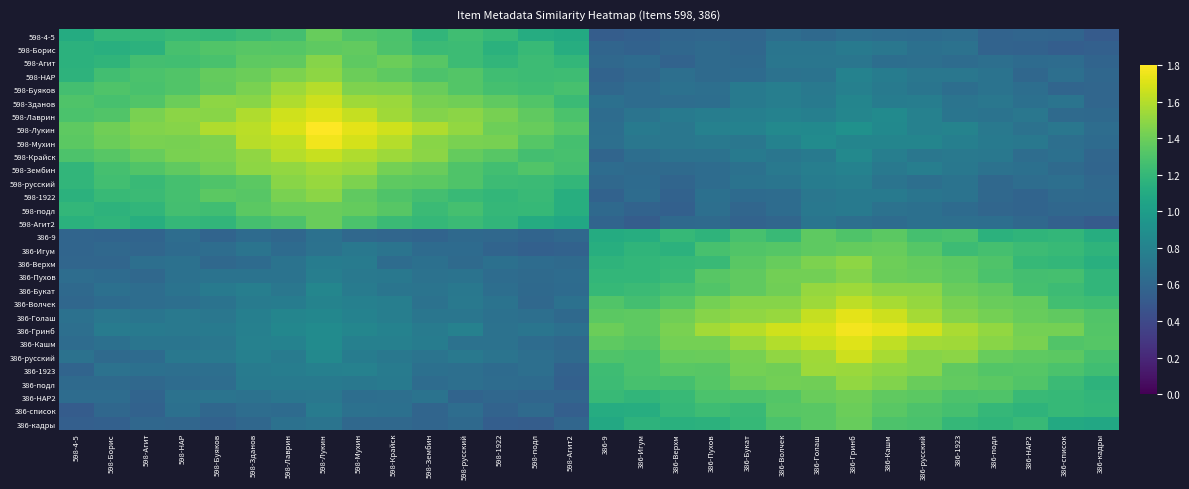

Reading left to right, list all the values displayed in this chart.

598-4-5: 598-4-5=1.1	598-Борис=1.2	598-Агит=1.2	598-НАР=1.2	598-Буяков=1.2	598-Зданов=1.2	598-Лаврин=1.3	598-Лукин=1.4	598-Мухин=1.3	598-Крайск=1.3	598-Зембин=1.2	598-русский=1.2	598-1922=1.2	598-подл=1.1	598-Агит2=1.1	386-9=0.5	386-Игум=0.6	386-Верхм=0.6	386-Пухов=0.6	386-Букат=0.6	386-Волчек=0.6	386-Голаш=0.6	386-Гринб=0.7	386-Кашм=0.6	386-русский=0.6	386-1923=0.6	386-подл=0.6	386-НАР2=0.6	386-список=0.6	386-кадры=0.5
598-Борис: 598-4-5=1.2	598-Борис=1.1	598-Агит=1.2	598-НАР=1.3	598-Буяков=1.3	598-Зданов=1.3	598-Лаврин=1.3	598-Лукин=1.4	598-Мухин=1.4	598-Крайск=1.3	598-Зембин=1.2	598-русский=1.2	598-1922=1.2	598-подл=1.2	598-Агит2=1.1	386-9=0.6	386-Игум=0.6	386-Верхм=0.6	386-Пухов=0.6	386-Букат=0.6	386-Волчек=0.7	386-Голаш=0.7	386-Гринб=0.7	386-Кашм=0.7	386-русский=0.7	386-1923=0.7	386-подл=0.6	386-НАР2=0.6	386-список=0.5	386-кадры=0.6
598-Агит: 598-4-5=1.2	598-Борис=1.2	598-Агит=1.3	598-НАР=1.3	598-Буяков=1.3	598-Зданов=1.4	598-Лаврин=1.4	598-Лукин=1.5	598-Мухин=1.4	598-Крайск=1.4	598-Зембин=1.3	598-русский=1.2	598-1922=1.2	598-подл=1.2	598-Агит2=1.2	386-9=0.6	386-Игум=0.6	386-Верхм=0.6	386-Пухов=0.6	386-Букат=0.6	386-Волчек=0.7	386-Голаш=0.7	386-Гринб=0.7	386-Кашм=0.7	386-русский=0.7	386-1923=0.6	386-подл=0.7	386-НАР2=0.6	386-список=0.6	386-кадры=0.6
598-НАР: 598-4-5=1.2	598-Борис=1.3	598-Агит=1.3	598-НАР=1.3	598-Буяков=1.4	598-Зданов=1.4	598-Лаврин=1.4	598-Лукин=1.5	598-Мухин=1.4	598-Крайск=1.4	598-Зембин=1.3	598-русский=1.3	598-1922=1.2	598-подл=1.2	598-Агит2=1.2	386-9=0.6	386-Игум=0.6	386-Верхм=0.7	386-Пухов=0.6	386-Букат=0.6	386-Волчек=0.7	386-Голаш=0.7	386-Гринб=0.8	386-Кашм=0.8	386-русский=0.7	386-1923=0.7	386-подл=0.7	386-НАР2=0.6	386-список=0.7	386-кадры=0.6
598-Буяков: 598-4-5=1.3	598-Борис=1.3	598-Агит=1.3	598-НАР=1.3	598-Буяков=1.4	598-Зданов=1.4	598-Лаврин=1.5	598-Лукин=1.6	598-Мухин=1.5	598-Крайск=1.4	598-Зембин=1.4	598-русский=1.3	598-1922=1.3	598-подл=1.2	598-Агит2=1.3	386-9=0.6	386-Игум=0.6	386-Верхм=0.7	386-Пухов=0.7	386-Букат=0.7	386-Волчек=0.8	386-Голаш=0.7	386-Гринб=0.8	386-Кашм=0.7	386-русский=0.7	386-1923=0.7	386-подл=0.7	386-НАР2=0.7	386-список=0.6	386-кадры=0.6
598-Зданов: 598-4-5=1.3	598-Борис=1.3	598-Агит=1.3	598-НАР=1.4	598-Буяков=1.5	598-Зданов=1.5	598-Лаврин=1.6	598-Лукин=1.7	598-Мухин=1.5	598-Крайск=1.5	598-Зембин=1.4	598-русский=1.4	598-1922=1.4	598-подл=1.3	598-Агит2=1.2	386-9=0.7	386-Игум=0.6	386-Верхм=0.6	386-Пухов=0.7	386-Букат=0.7	386-Волчек=0.8	386-Голаш=0.7	386-Гринб=0.8	386-Кашм=0.8	386-русский=0.8	386-1923=0.7	386-подл=0.7	386-НАР2=0.7	386-список=0.7	386-кадры=0.6
598-Лаврин: 598-4-5=1.3	598-Борис=1.3	598-Агит=1.4	598-НАР=1.5	598-Буяков=1.5	598-Зданов=1.6	598-Лаврин=1.7	598-Лукин=1.7	598-Мухин=1.6	598-Крайск=1.5	598-Зембин=1.5	598-русский=1.5	598-1922=1.4	598-подл=1.4	598-Агит2=1.3	386-9=0.6	386-Игум=0.7	386-Верхм=0.7	386-Пухов=0.8	386-Букат=0.8	386-Волчек=0.8	386-Голаш=0.8	386-Гринб=0.8	386-Кашм=0.9	386-русский=0.8	386-1923=0.7	386-подл=0.7	386-НАР2=0.7	386-список=0.6	386-кадры=0.6
598-Лукин: 598-4-5=1.4	598-Борис=1.4	598-Агит=1.5	598-НАР=1.5	598-Буяков=1.6	598-Зданов=1.6	598-Лаврин=1.7	598-Лукин=1.8	598-Мухин=1.7	598-Крайск=1.7	598-Зембин=1.6	598-русский=1.5	598-1922=1.4	598-подл=1.4	598-Агит2=1.3	386-9=0.6	386-Игум=0.7	386-Верхм=0.7	386-Пухов=0.8	386-Букат=0.8	386-Волчек=0.8	386-Голаш=0.9	386-Гринб=0.9	386-Кашм=0.9	386-русский=0.8	386-1923=0.8	386-подл=0.7	386-НАР2=0.7	386-список=0.7	386-кадры=0.6
598-Мухин: 598-4-5=1.3	598-Борис=1.4	598-Агит=1.4	598-НАР=1.4	598-Буяков=1.5	598-Зданов=1.6	598-Лаврин=1.6	598-Лукин=1.8	598-Мухин=1.7	598-Крайск=1.6	598-Зембин=1.5	598-русский=1.4	598-1922=1.4	598-подл=1.3	598-Агит2=1.3	386-9=0.7	386-Игум=0.7	386-Верхм=0.7	386-Пухов=0.7	386-Букат=0.7	386-Волчек=0.8	386-Голаш=0.9	386-Гринб=0.8	386-Кашм=0.8	386-русский=0.8	386-1923=0.8	386-подл=0.7	386-НАР2=0.7	386-список=0.7	386-кадры=0.6
598-Крайск: 598-4-5=1.3	598-Борис=1.3	598-Агит=1.4	598-НАР=1.4	598-Буяков=1.4	598-Зданов=1.5	598-Лаврин=1.6	598-Лукин=1.7	598-Мухин=1.6	598-Крайск=1.5	598-Зембин=1.5	598-русский=1.4	598-1922=1.3	598-подл=1.3	598-Агит2=1.3	386-9=0.6	386-Игум=0.6	386-Верхм=0.7	386-Пухов=0.7	386-Букат=0.7	386-Волчек=0.7	386-Голаш=0.7	386-Гринб=0.9	386-Кашм=0.8	386-русский=0.7	386-1923=0.7	386-подл=0.7	386-НАР2=0.6	386-список=0.7	386-кадры=0.6
598-Зембин: 598-4-5=1.2	598-Борис=1.3	598-Агит=1.3	598-НАР=1.4	598-Буяков=1.4	598-Зданов=1.5	598-Лаврин=1.5	598-Лукин=1.5	598-Мухин=1.5	598-Крайск=1.4	598-Зембин=1.4	598-русский=1.3	598-1922=1.3	598-подл=1.3	598-Агит2=1.3	386-9=0.6	386-Игум=0.6	386-Верхм=0.6	386-Пухов=0.6	386-Букат=0.7	386-Волчек=0.7	386-Голаш=0.8	386-Гринб=0.8	386-Кашм=0.7	386-русский=0.8	386-1923=0.7	386-подл=0.7	386-НАР2=0.7	386-список=0.6	386-кадры=0.6
598-русский: 598-4-5=1.2	598-Борис=1.3	598-Агит=1.2	598-НАР=1.3	598-Буяков=1.3	598-Зданов=1.3	598-Лаврин=1.5	598-Лукин=1.5	598-Мухин=1.4	598-Крайск=1.4	598-Зембин=1.3	598-русский=1.3	598-1922=1.2	598-подл=1.2	598-Агит2=1.2	386-9=0.6	386-Игум=0.6	386-Верхм=0.6	386-Пухов=0.6	386-Букат=0.7	386-Волчек=0.7	386-Голаш=0.8	386-Гринб=0.8	386-Кашм=0.7	386-русский=0.7	386-1923=0.7	386-подл=0.6	386-НАР2=0.6	386-список=0.7	386-кадры=0.6
598-1922: 598-4-5=1.2	598-Борис=1.2	598-Агит=1.2	598-НАР=1.3	598-Буяков=1.3	598-Зданов=1.3	598-Лаврин=1.4	598-Лукин=1.5	598-Мухин=1.4	598-Крайск=1.3	598-Зембин=1.3	598-русский=1.2	598-1922=1.2	598-подл=1.2	598-Агит2=1.1	386-9=0.6	386-Игум=0.6	386-Верхм=0.6	386-Пухов=0.7	386-Букат=0.6	386-Волчек=0.6	386-Голаш=0.7	386-Гринб=0.7	386-Кашм=0.7	386-русский=0.7	386-1923=0.7	386-подл=0.6	386-НАР2=0.6	386-список=0.6	386-кадры=0.6
598-подл: 598-4-5=1.2	598-Борис=1.2	598-Агит=1.2	598-НАР=1.3	598-Буяков=1.2	598-Зданов=1.3	598-Лаврин=1.4	598-Лукин=1.4	598-Мухин=1.4	598-Крайск=1.3	598-Зембин=1.2	598-русский=1.3	598-1922=1.2	598-подл=1.2	598-Агит2=1.1	386-9=0.6	386-Игум=0.6	386-Верхм=0.6	386-Пухов=0.7	386-Букат=0.6	386-Волчек=0.6	386-Голаш=0.7	386-Гринб=0.7	386-Кашм=0.7	386-русский=0.7	386-1923=0.6	386-подл=0.6	386-НАР2=0.6	386-список=0.6	386-кадры=0.6
598-Агит2: 598-4-5=1.2	598-Борис=1.2	598-Агит=1.1	598-НАР=1.2	598-Буяков=1.2	598-Зданов=1.3	598-Лаврин=1.3	598-Лукин=1.4	598-Мухин=1.3	598-Крайск=1.2	598-Зембин=1.2	598-русский=1.2	598-1922=1.2	598-подл=1.1	598-Агит2=1.1	386-9=0.6	386-Игум=0.5	386-Верхм=0.6	386-Пухов=0.6	386-Букат=0.6	386-Волчек=0.6	386-Голаш=0.7	386-Гринб=0.7	386-Кашм=0.6	386-русский=0.7	386-1923=0.7	386-подл=0.6	386-НАР2=0.6	386-список=0.6	386-кадры=0.5
386-9: 598-4-5=0.6	598-Борис=0.6	598-Агит=0.6	598-НАР=0.6	598-Буяков=0.6	598-Зданов=0.6	598-Лаврин=0.6	598-Лукин=0.7	598-Мухин=0.6	598-Крайск=0.6	598-Зембин=0.6	598-русский=0.6	598-1922=0.6	598-подл=0.6	598-Агит2=0.6	386-9=1.1	386-Игум=1.1	386-Верхм=1.2	386-Пухов=1.2	386-Букат=1.3	386-Волчек=1.2	386-Голаш=1.4	386-Гринб=1.3	386-Кашм=1.3	386-русский=1.3	386-1923=1.3	386-подл=1.2	386-НАР2=1.2	386-список=1.2	386-кадры=1.1
386-Игум: 598-4-5=0.6	598-Борис=0.6	598-Агит=0.6	598-НАР=0.6	598-Буяков=0.6	598-Зданов=0.7	598-Лаврин=0.6	598-Лукин=0.7	598-Мухин=0.7	598-Крайск=0.7	598-Зембин=0.6	598-русский=0.6	598-1922=0.6	598-подл=0.6	598-Агит2=0.6	386-9=1.1	386-Игум=1.2	386-Верхм=1.2	386-Пухов=1.3	386-Букат=1.3	386-Волчек=1.3	386-Голаш=1.4	386-Гринб=1.4	386-Кашм=1.4	386-русский=1.3	386-1923=1.2	386-подл=1.3	386-НАР2=1.2	386-список=1.2	386-кадры=1.2
386-Верхм: 598-4-5=0.6	598-Борис=0.6	598-Агит=0.7	598-НАР=0.7	598-Буяков=0.6	598-Зданов=0.6	598-Лаврин=0.7	598-Лукин=0.8	598-Мухин=0.7	598-Крайск=0.6	598-Зембин=0.7	598-русский=0.6	598-1922=0.7	598-подл=0.6	598-Агит2=0.6	386-9=1.2	386-Игум=1.2	386-Верхм=1.2	386-Пухов=1.2	386-Букат=1.3	386-Волчек=1.4	386-Голаш=1.4	386-Гринб=1.5	386-Кашм=1.4	386-русский=1.4	386-1923=1.3	386-подл=1.3	386-НАР2=1.2	386-список=1.2	386-кадры=1.1
386-Пухов: 598-4-5=0.6	598-Борис=0.6	598-Агит=0.6	598-НАР=0.7	598-Буяков=0.7	598-Зданов=0.7	598-Лаврин=0.7	598-Лукин=0.8	598-Мухин=0.7	598-Крайск=0.7	598-Зембин=0.7	598-русский=0.7	598-1922=0.6	598-подл=0.6	598-Агит2=0.6	386-9=1.2	386-Игум=1.2	386-Верхм=1.2	386-Пухов=1.3	386-Букат=1.4	386-Волчек=1.4	386-Голаш=1.4	386-Гринб=1.5	386-Кашм=1.4	386-русский=1.4	386-1923=1.4	386-подл=1.3	386-НАР2=1.3	386-список=1.3	386-кадры=1.2
386-Букат: 598-4-5=0.6	598-Борис=0.7	598-Агит=0.6	598-НАР=0.7	598-Буяков=0.7	598-Зданов=0.8	598-Лаврин=0.7	598-Лукин=0.8	598-Мухин=0.8	598-Крайск=0.7	598-Зембин=0.7	598-русский=0.7	598-1922=0.7	598-подл=0.6	598-Агит2=0.6	386-9=1.2	386-Игум=1.2	386-Верхм=1.3	386-Пухов=1.3	386-Букат=1.4	386-Волчек=1.4	386-Голаш=1.5	386-Гринб=1.5	386-Кашм=1.5	386-русский=1.5	386-1923=1.4	386-подл=1.4	386-НАР2=1.3	386-список=1.2	386-кадры=1.2
386-Волчек: 598-4-5=0.6	598-Борис=0.6	598-Агит=0.6	598-НАР=0.7	598-Буяков=0.7	598-Зданов=0.7	598-Лаврин=0.8	598-Лукин=0.8	598-Мухин=0.8	598-Крайск=0.8	598-Зембин=0.7	598-русский=0.7	598-1922=0.7	598-подл=0.6	598-Агит2=0.7	386-9=1.3	386-Игум=1.3	386-Верхм=1.3	386-Пухов=1.4	386-Букат=1.5	386-Волчек=1.5	386-Голаш=1.5	386-Гринб=1.6	386-Кашм=1.6	386-русский=1.5	386-1923=1.4	386-подл=1.4	386-НАР2=1.4	386-список=1.3	386-кадры=1.2
386-Голаш: 598-4-5=0.7	598-Борис=0.7	598-Агит=0.7	598-НАР=0.7	598-Буяков=0.7	598-Зданов=0.8	598-Лаврин=0.8	598-Лукин=0.8	598-Мухин=0.8	598-Крайск=0.8	598-Зембин=0.7	598-русский=0.7	598-1922=0.7	598-подл=0.7	598-Агит2=0.6	386-9=1.3	386-Игум=1.4	386-Верхм=1.4	386-Пухов=1.5	386-Букат=1.5	386-Волчек=1.5	386-Голаш=1.6	386-Гринб=1.7	386-Кашм=1.7	386-русский=1.6	386-1923=1.5	386-подл=1.4	386-НАР2=1.4	386-список=1.4	386-кадры=1.3
386-Гринб: 598-4-5=0.7	598-Борис=0.7	598-Агит=0.7	598-НАР=0.7	598-Буяков=0.7	598-Зданов=0.8	598-Лаврин=0.8	598-Лукин=0.9	598-Мухин=0.8	598-Крайск=0.8	598-Зембин=0.8	598-русский=0.8	598-1922=0.7	598-подл=0.7	598-Агит2=0.7	386-9=1.4	386-Игум=1.4	386-Верхм=1.4	386-Пухов=1.6	386-Букат=1.6	386-Волчек=1.7	386-Голаш=1.7	386-Гринб=1.8	386-Кашм=1.7	386-русский=1.7	386-1923=1.6	386-подл=1.5	386-НАР2=1.4	386-список=1.4	386-кадры=1.3
386-Кашм: 598-4-5=0.6	598-Борис=0.7	598-Агит=0.7	598-НАР=0.7	598-Буяков=0.7	598-Зданов=0.8	598-Лаврин=0.8	598-Лукин=0.9	598-Мухин=0.8	598-Крайск=0.8	598-Зембин=0.8	598-русский=0.7	598-1922=0.7	598-подл=0.6	598-Агит2=0.6	386-9=1.4	386-Игум=1.3	386-Верхм=1.4	386-Пухов=1.4	386-Букат=1.5	386-Волчек=1.6	386-Голаш=1.6	386-Гринб=1.7	386-Кашм=1.6	386-русский=1.6	386-1923=1.5	386-подл=1.5	386-НАР2=1.4	386-список=1.3	386-кадры=1.3
386-русский: 598-4-5=0.7	598-Борис=0.6	598-Агит=0.6	598-НАР=0.7	598-Буяков=0.7	598-Зданов=0.8	598-Лаврин=0.7	598-Лукин=0.8	598-Мухин=0.8	598-Крайск=0.7	598-Зембин=0.7	598-русский=0.7	598-1922=0.7	598-подл=0.7	598-Агит2=0.6	386-9=1.3	386-Игум=1.3	386-Верхм=1.4	386-Пухов=1.4	386-Букат=1.4	386-Волчек=1.5	386-Голаш=1.5	386-Гринб=1.7	386-Кашм=1.6	386-русский=1.5	386-1923=1.5	386-подл=1.4	386-НАР2=1.4	386-список=1.3	386-кадры=1.3
386-1923: 598-4-5=0.6	598-Борис=0.7	598-Агит=0.7	598-НАР=0.7	598-Буяков=0.7	598-Зданов=0.8	598-Лаврин=0.8	598-Лукин=0.8	598-Мухин=0.8	598-Крайск=0.8	598-Зембин=0.7	598-русский=0.7	598-1922=0.6	598-подл=0.7	598-Агит2=0.6	386-9=1.2	386-Игум=1.3	386-Верхм=1.3	386-Пухов=1.3	386-Букат=1.4	386-Волчек=1.4	386-Голаш=1.5	386-Гринб=1.5	386-Кашм=1.5	386-русский=1.5	386-1923=1.4	386-подл=1.3	386-НАР2=1.3	386-список=1.3	386-кадры=1.2
386-подл: 598-4-5=0.6	598-Борис=0.6	598-Агит=0.6	598-НАР=0.6	598-Буяков=0.6	598-Зданов=0.7	598-Лаврин=0.7	598-Лукин=0.7	598-Мухин=0.7	598-Крайск=0.7	598-Зембин=0.6	598-русский=0.7	598-1922=0.6	598-подл=0.6	598-Агит2=0.6	386-9=1.2	386-Игум=1.3	386-Верхм=1.3	386-Пухов=1.3	386-Букат=1.4	386-Волчек=1.4	386-Голаш=1.4	386-Гринб=1.5	386-Кашм=1.5	386-русский=1.4	386-1923=1.4	386-подл=1.3	386-НАР2=1.3	386-список=1.2	386-кадры=1.2
386-НАР2: 598-4-5=0.6	598-Борис=0.6	598-Агит=0.6	598-НАР=0.7	598-Буяков=0.7	598-Зданов=0.7	598-Лаврин=0.7	598-Лукин=0.7	598-Мухин=0.7	598-Крайск=0.7	598-Зембин=0.7	598-русский=0.6	598-1922=0.6	598-подл=0.6	598-Агит2=0.6	386-9=1.2	386-Игум=1.2	386-Верхм=1.2	386-Пухов=1.3	386-Букат=1.3	386-Волчек=1.3	386-Голаш=1.4	386-Гринб=1.4	386-Кашм=1.4	386-русский=1.3	386-1923=1.3	386-подл=1.3	386-НАР2=1.2	386-список=1.2	386-кадры=1.2
386-список: 598-4-5=0.5	598-Борис=0.6	598-Агит=0.6	598-НАР=0.7	598-Буяков=0.6	598-Зданов=0.6	598-Лаврин=0.6	598-Лукин=0.7	598-Мухин=0.7	598-Крайск=0.7	598-Зембин=0.6	598-русский=0.6	598-1922=0.6	598-подл=0.6	598-Агит2=0.5	386-9=1.1	386-Игум=1.1	386-Верхм=1.2	386-Пухов=1.2	386-Букат=1.2	386-Волчек=1.3	386-Голаш=1.3	386-Гринб=1.4	386-Кашм=1.3	386-русский=1.3	386-1923=1.3	386-подл=1.2	386-НАР2=1.2	386-список=1.2	386-кадры=1.2
386-кадры: 598-4-5=0.5	598-Борис=0.5	598-Агит=0.6	598-НАР=0.6	598-Буяков=0.6	598-Зданов=0.6	598-Лаврин=0.7	598-Лукин=0.7	598-Мухин=0.6	598-Крайск=0.6	598-Зембин=0.6	598-русский=0.6	598-1922=0.5	598-подл=0.5	598-Агит2=0.6	386-9=1.1	386-Игум=1.2	386-Верхм=1.1	386-Пухов=1.2	386-Букат=1.2	386-Волчек=1.3	386-Голаш=1.3	386-Гринб=1.4	386-Кашм=1.3	386-русский=1.3	386-1923=1.2	386-подл=1.2	386-НАР2=1.2	386-список=1.1	386-кадры=1.1